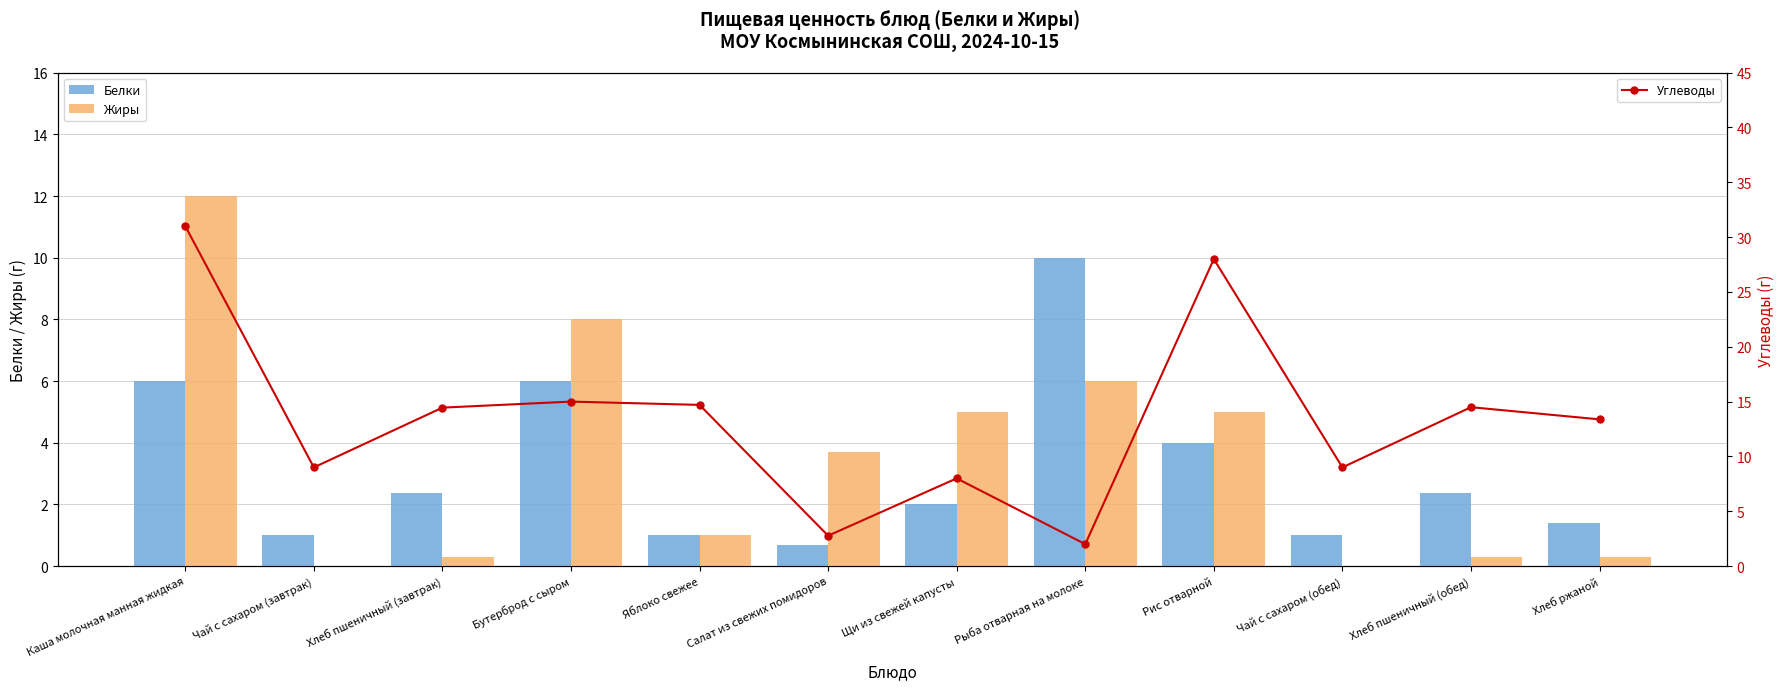

What is the value of the Белки bar at the 11th from the left?

2.4